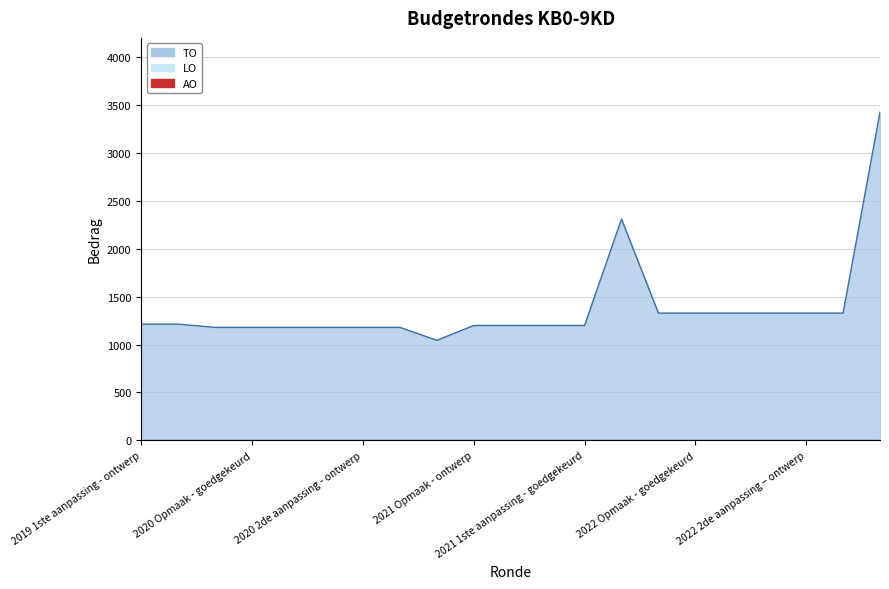

Reading left to right, list all the values displayed in this chart.

TO: 2019 1ste aanpassing - ontwerp=1213	2019 1ste aanpassing – goedgekeurd=1213	2020 Opmaak - ontwerp=1179	2020 Opmaak - goedgekeurd=1179	2020 1ste aanpassing – ontwerp=1179	2020 1ste aanpassing - goedgekeurd=1179	2020 2de aanpassing - ontwerp=1179	2020 2de aanpassing - goedgekeurd=1179	2020 uitvoering=1044	2021 Opmaak - ontwerp=1199	2021 Opmaak - goedgekeurd=1199	2021 1ste aanpassing – ontwerp=1199	2021 1ste aanpassing - goedgekeurd=1199	2021 uitvoering=2310	2022 Opmaak - ontwerp=1328	2022 Opmaak - goedgekeurd=1328	2022 1ste aanpassing – ontwerp=1328	2022 1ste aanpassing – goedgekeurd=1328	2022 2de aanpassing – ontwerp=1328	2022 2de aanpassing – goedgekeurd=1328	2022 uitvoering=3426
LO: 2019 1ste aanpassing - ontwerp=0	2019 1ste aanpassing – goedgekeurd=0	2020 Opmaak - ontwerp=0	2020 Opmaak - goedgekeurd=0	2020 1ste aanpassing – ontwerp=0	2020 1ste aanpassing - goedgekeurd=0	2020 2de aanpassing - ontwerp=0	2020 2de aanpassing - goedgekeurd=0	2020 uitvoering=0	2021 Opmaak - ontwerp=0	2021 Opmaak - goedgekeurd=0	2021 1ste aanpassing – ontwerp=0	2021 1ste aanpassing - goedgekeurd=0	2021 uitvoering=0	2022 Opmaak - ontwerp=0	2022 Opmaak - goedgekeurd=0	2022 1ste aanpassing – ontwerp=0	2022 1ste aanpassing – goedgekeurd=0	2022 2de aanpassing – ontwerp=0	2022 2de aanpassing – goedgekeurd=0	2022 uitvoering=0
AO: 2019 1ste aanpassing - ontwerp=0	2019 1ste aanpassing – goedgekeurd=0	2020 Opmaak - ontwerp=0	2020 Opmaak - goedgekeurd=0	2020 1ste aanpassing – ontwerp=0	2020 1ste aanpassing - goedgekeurd=0	2020 2de aanpassing - ontwerp=0	2020 2de aanpassing - goedgekeurd=0	2020 uitvoering=0	2021 Opmaak - ontwerp=0	2021 Opmaak - goedgekeurd=0	2021 1ste aanpassing – ontwerp=0	2021 1ste aanpassing - goedgekeurd=0	2021 uitvoering=0	2022 Opmaak - ontwerp=0	2022 Opmaak - goedgekeurd=0	2022 1ste aanpassing – ontwerp=0	2022 1ste aanpassing – goedgekeurd=0	2022 2de aanpassing – ontwerp=0	2022 2de aanpassing – goedgekeurd=0	2022 uitvoering=0